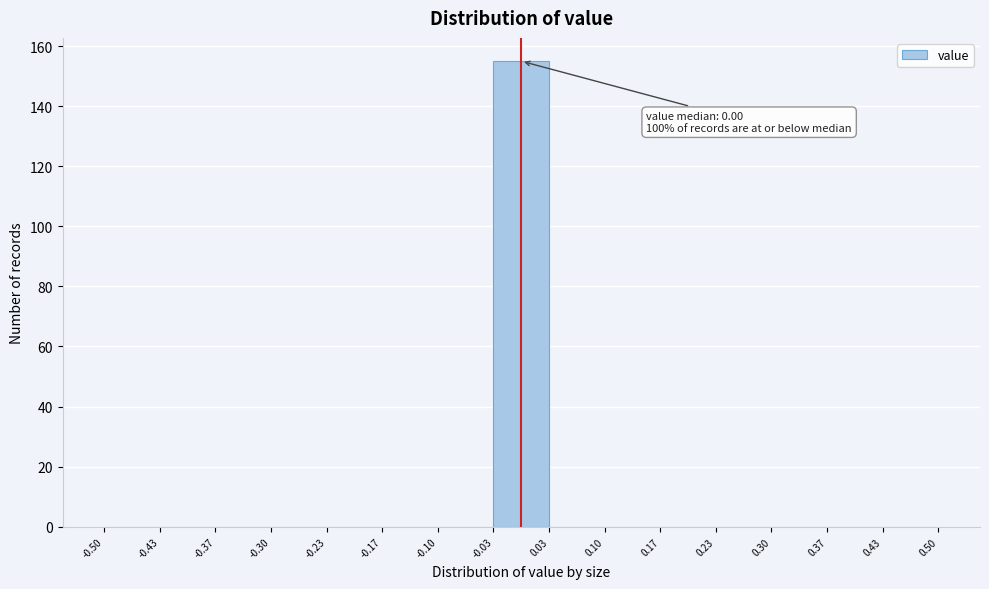

Which range on the x-axis has the tallest bar?

-0.03 to 0.03